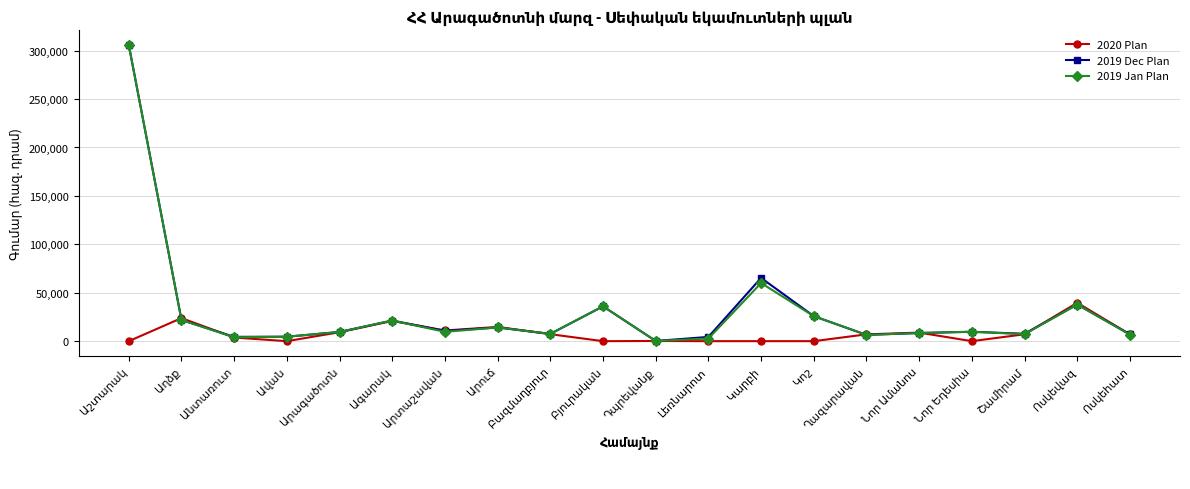

True or false: 2019 Jan Plan has more than 2 points higher than both neighbors.

True